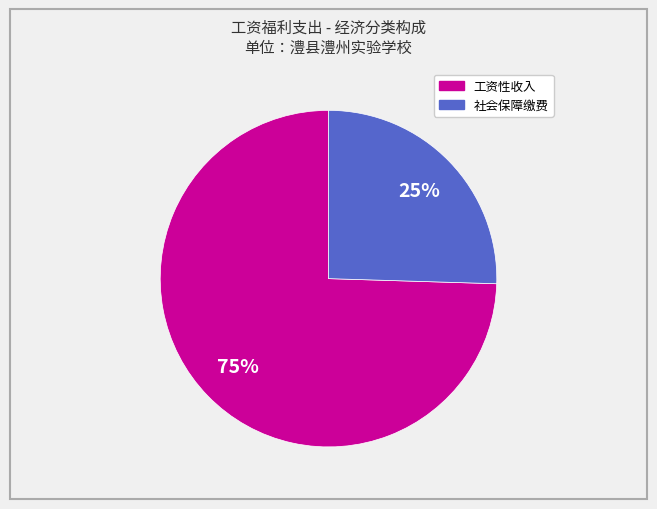

Is there any slice that represents more than half of the pie?

Yes